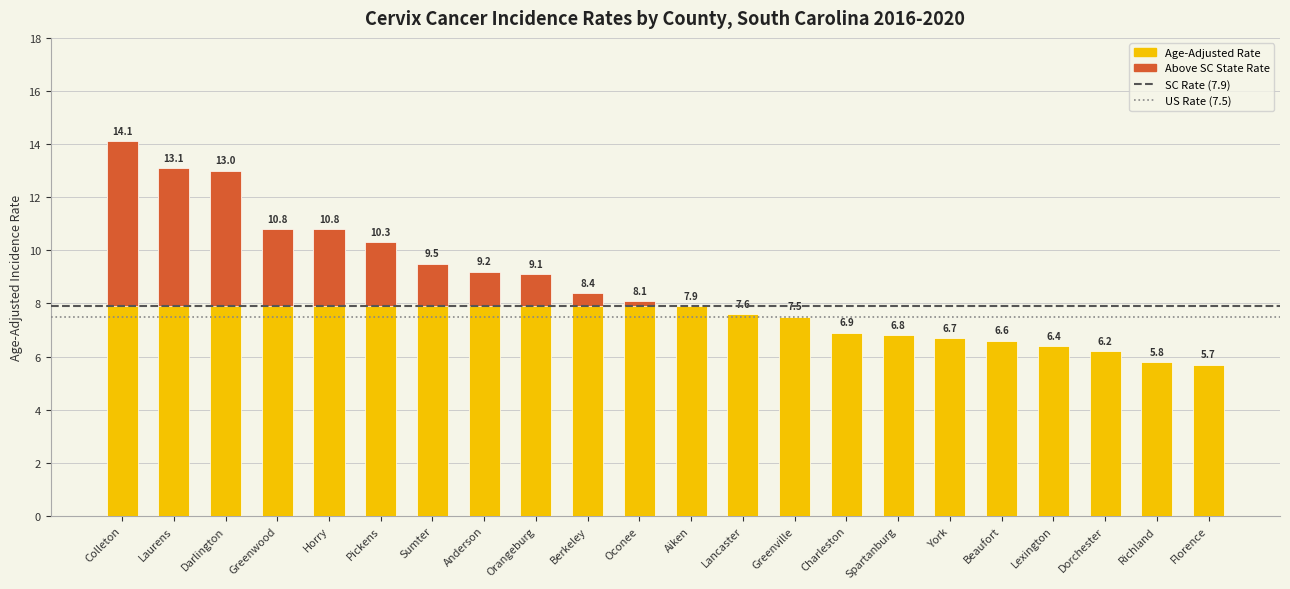

What is the sum of all values?

190.5